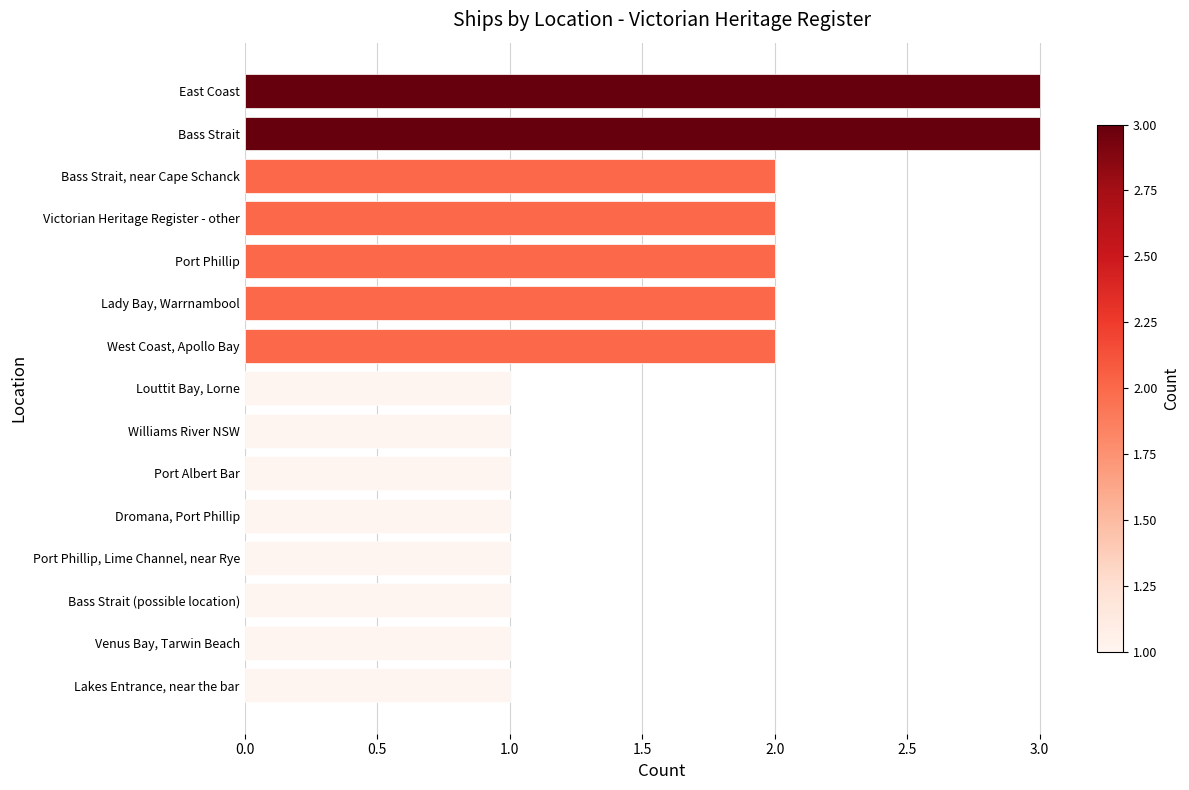

What is the difference between the maximum and minimum values?

2